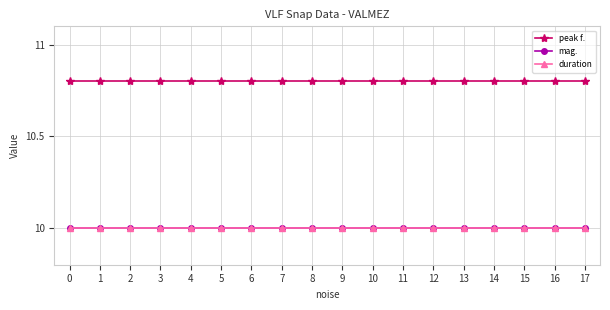

Is the value of peak f. at 9 greater than the value of mag. at 15?

Yes